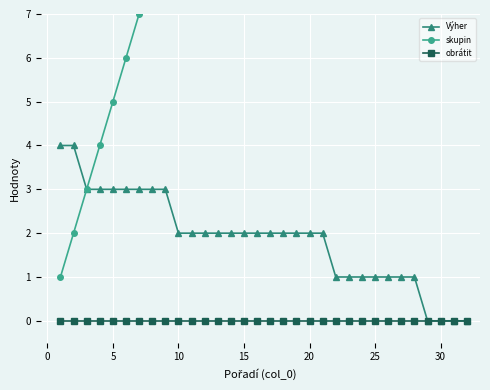

What is the value of the Výher point at the 27th from the left?

1